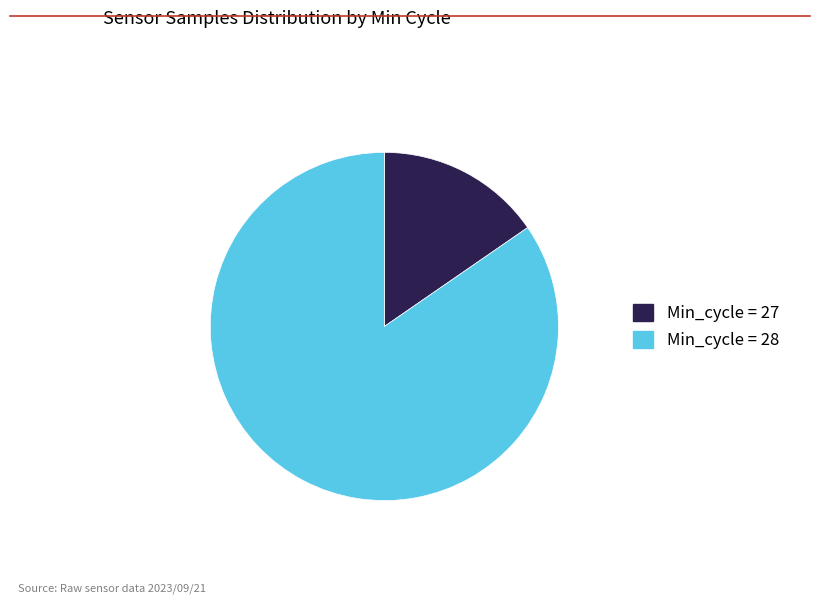

Which has a higher value, Min_cycle = 27 or Min_cycle = 28?

Min_cycle = 28